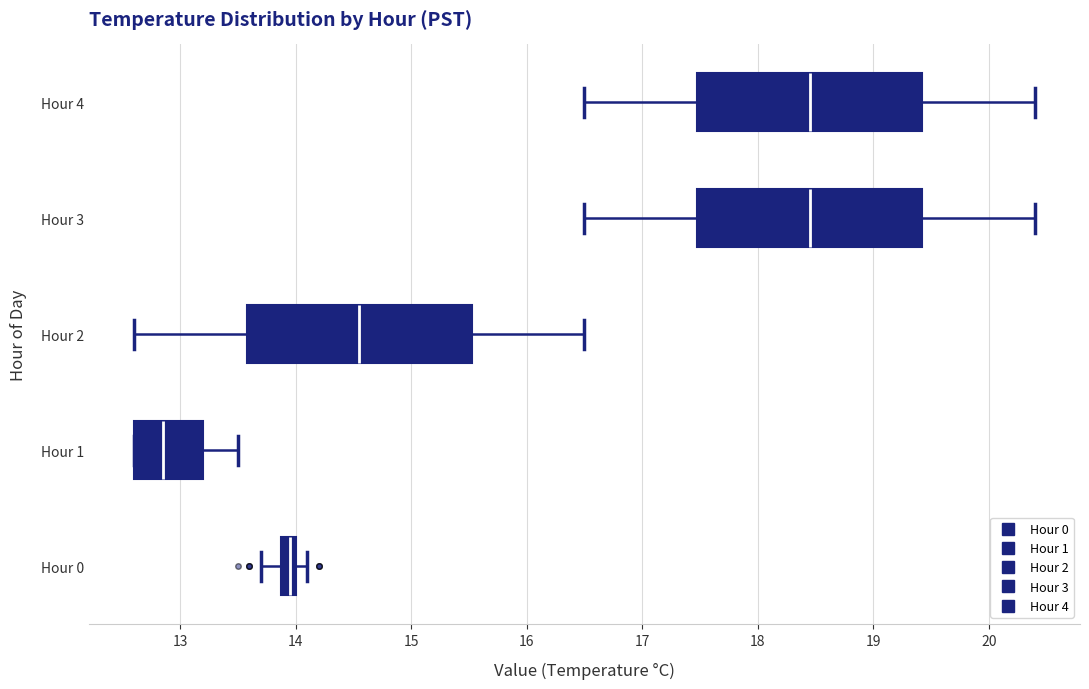

Where is the right edge of the box for Hour 2 on the x-axis? The values are not printed on the chart, so give them approximately, as read against the axis.

15.5